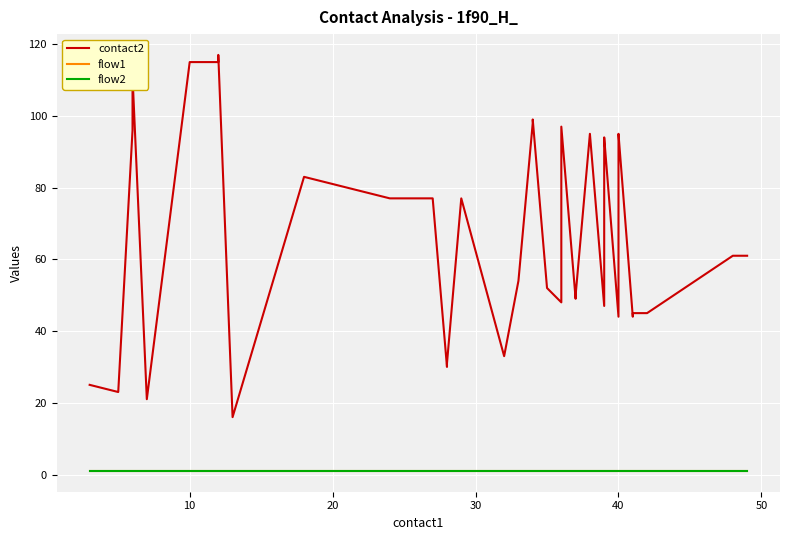

What is the maximum value for flow1?

1